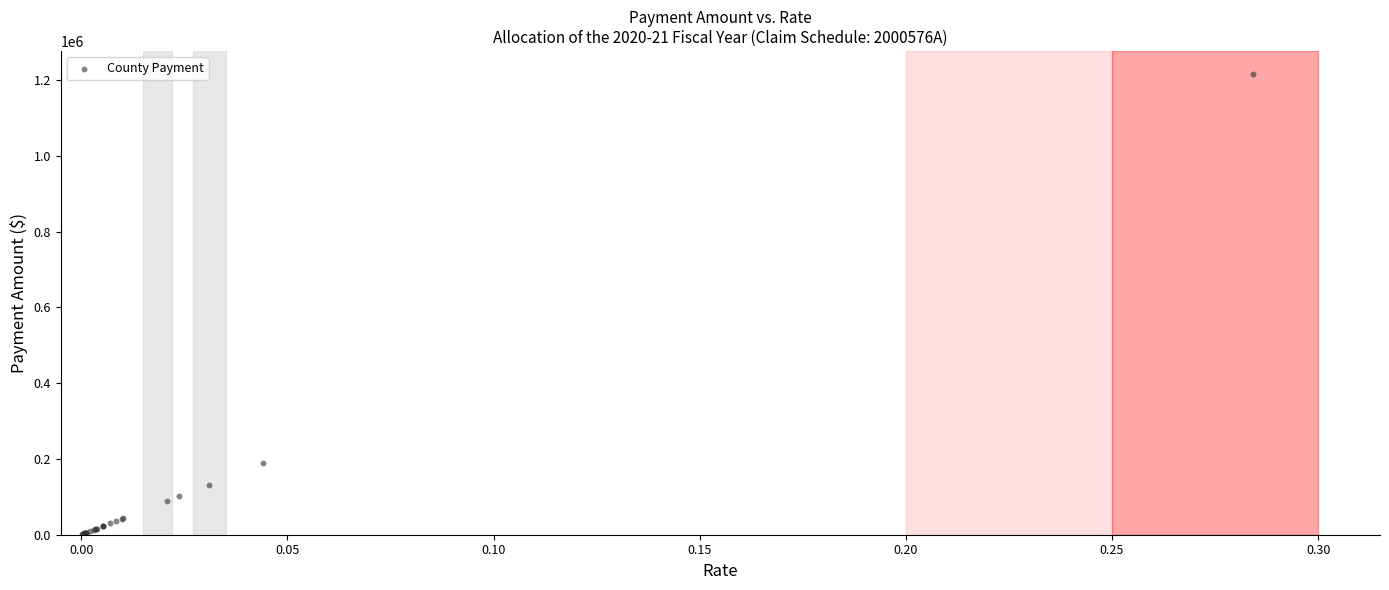

What Y value in the scatter plot is closest to 608551?

188991.1